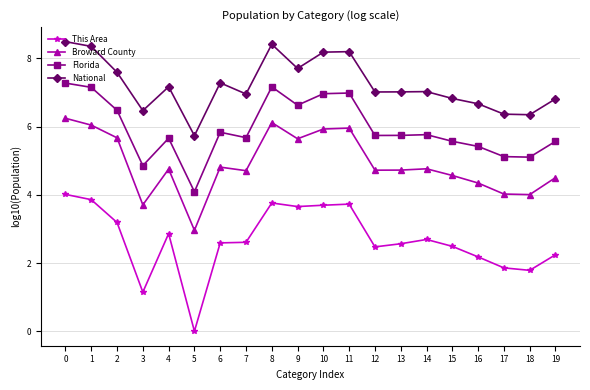

What is the difference between the This Area values at 15 and 6?

0.1